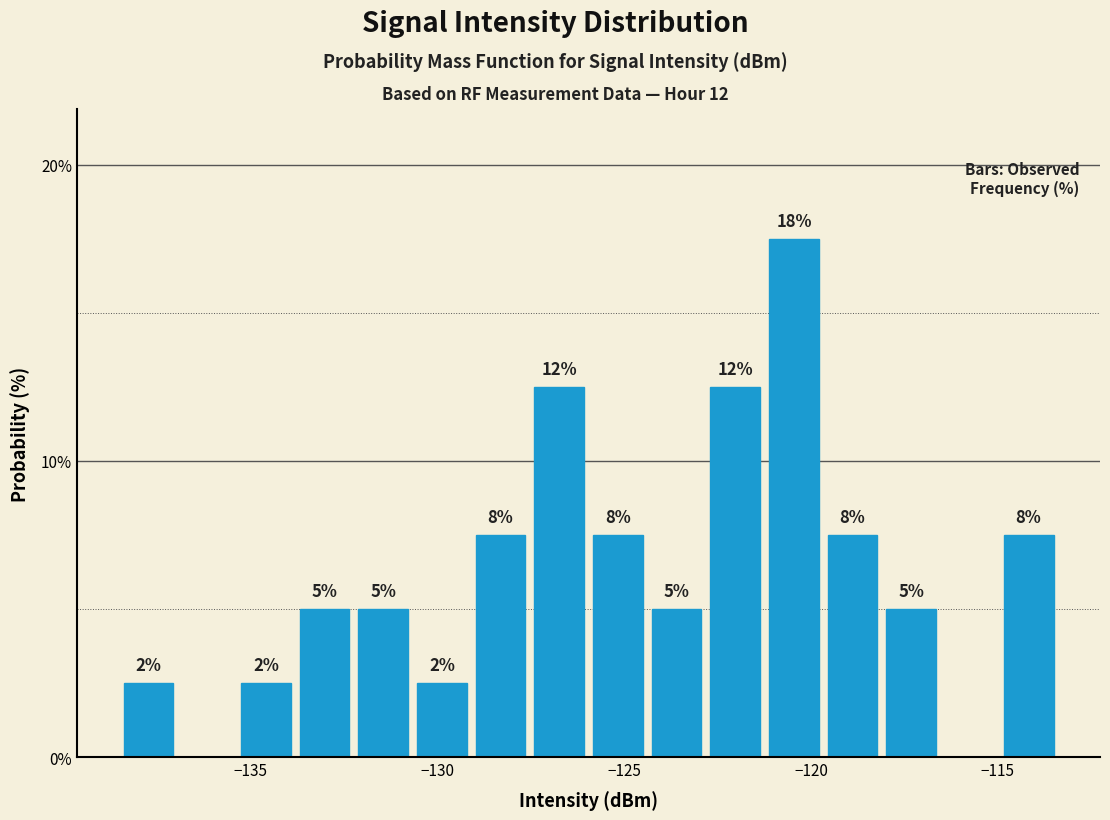

Read against the x-axis, roughly where is the centre of the tallest bar?

-120.5